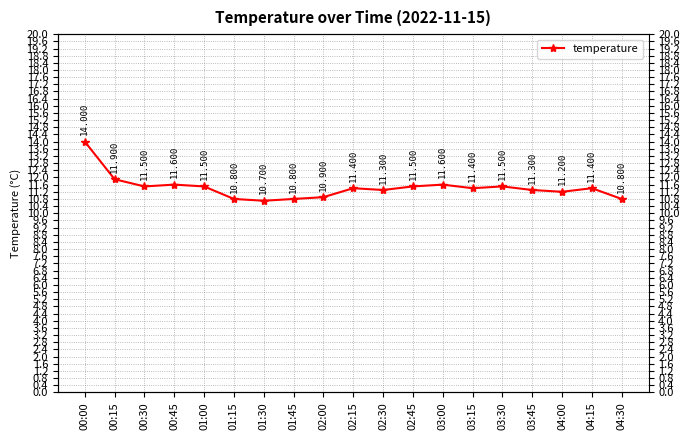

How many lines are shown in the chart?

1